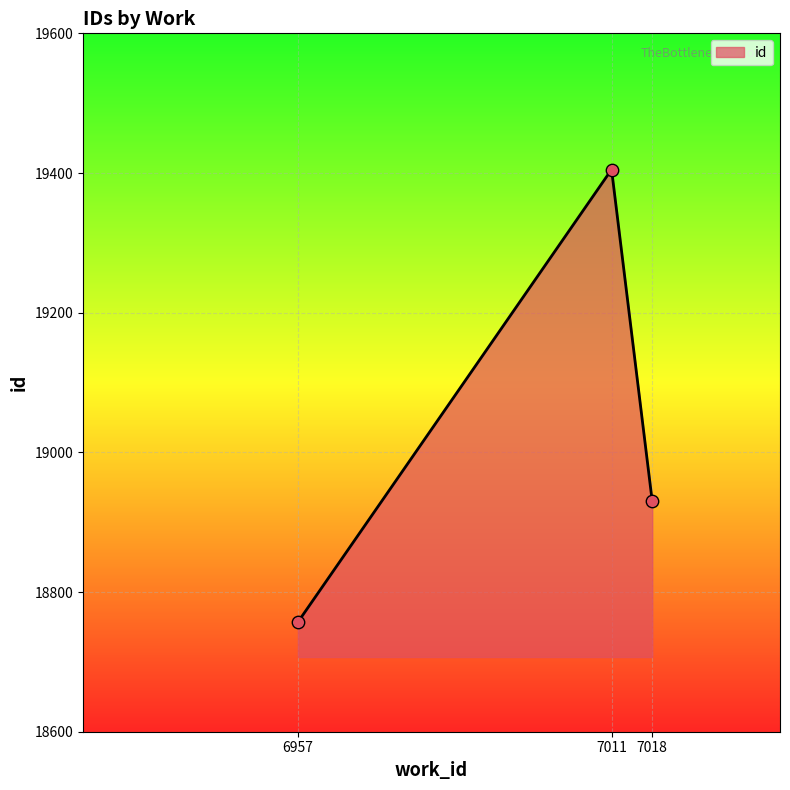

What is the change in value from 6957 to 7011?

+648